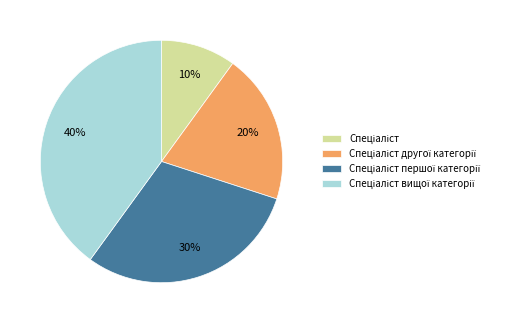

To the nearest percent, what is the average slice percentage?

25%